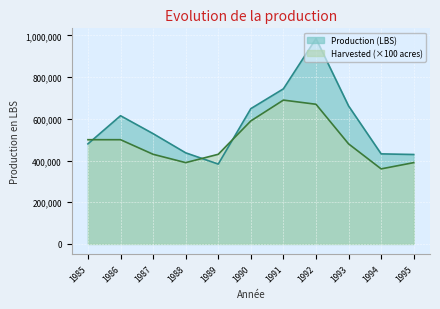

How many series are shown in this chart?

2